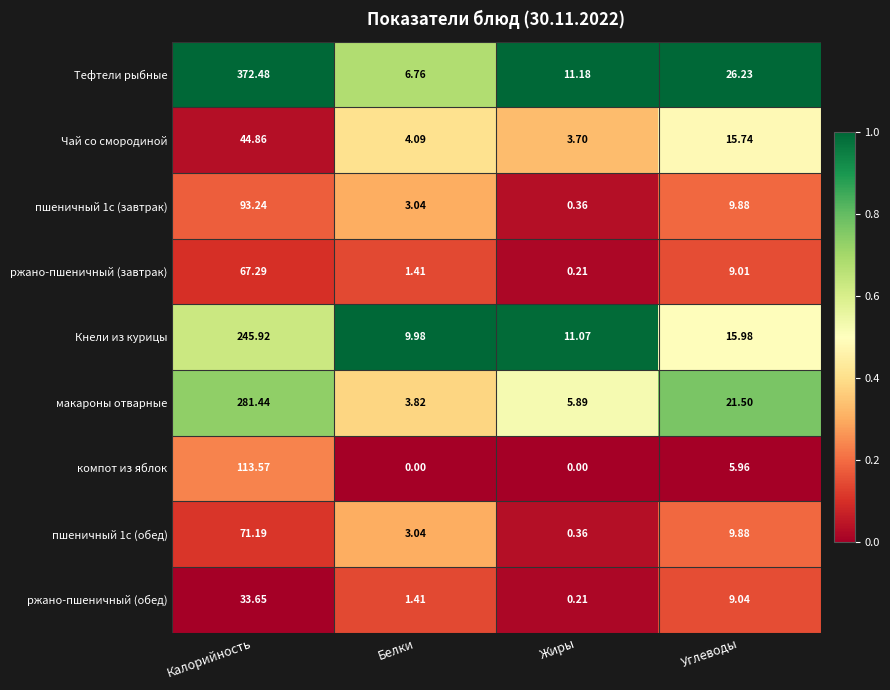

How many distinct data groups are displayed?

9